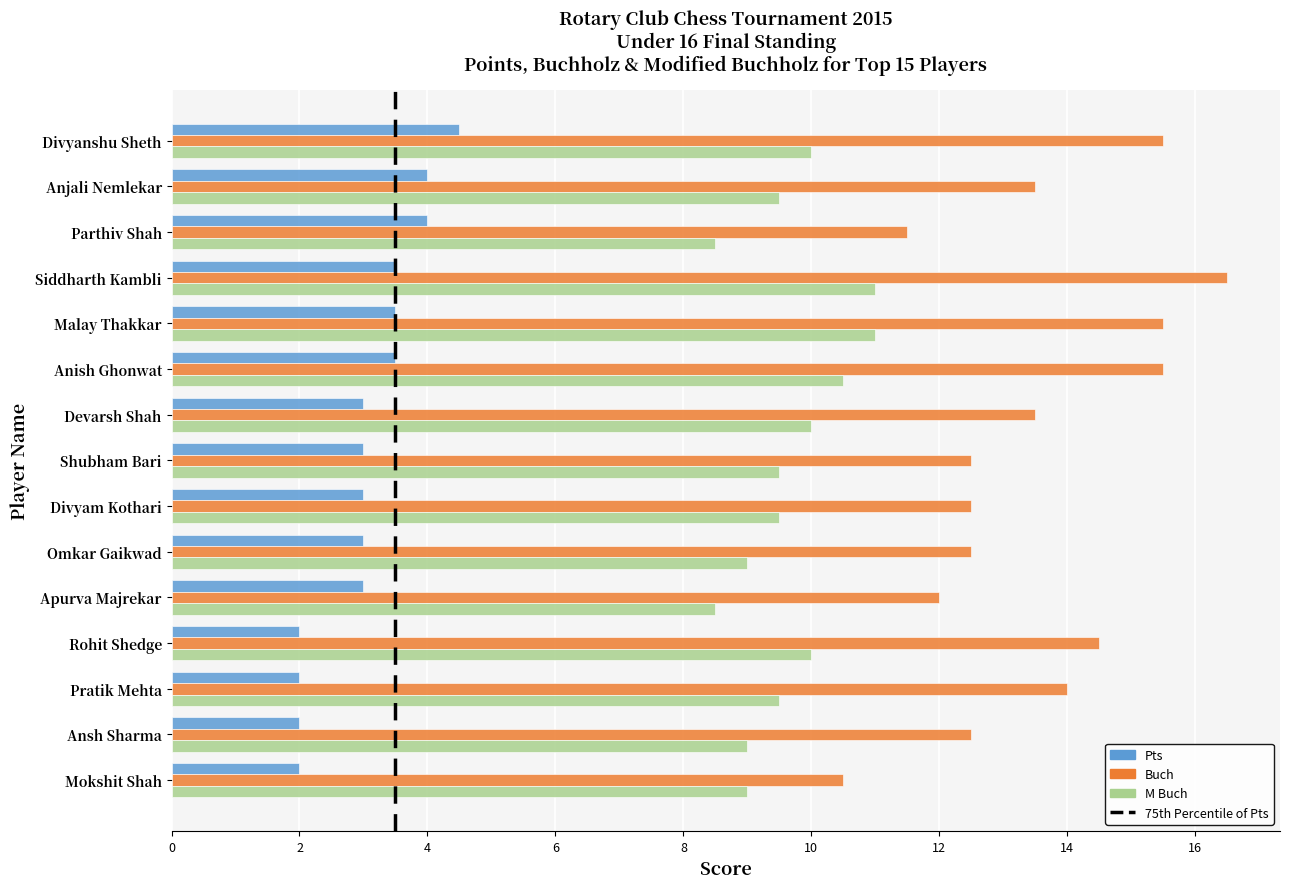

Rank the series by their maximum value, from lowest to highest.

Pts, M Buch, Buch